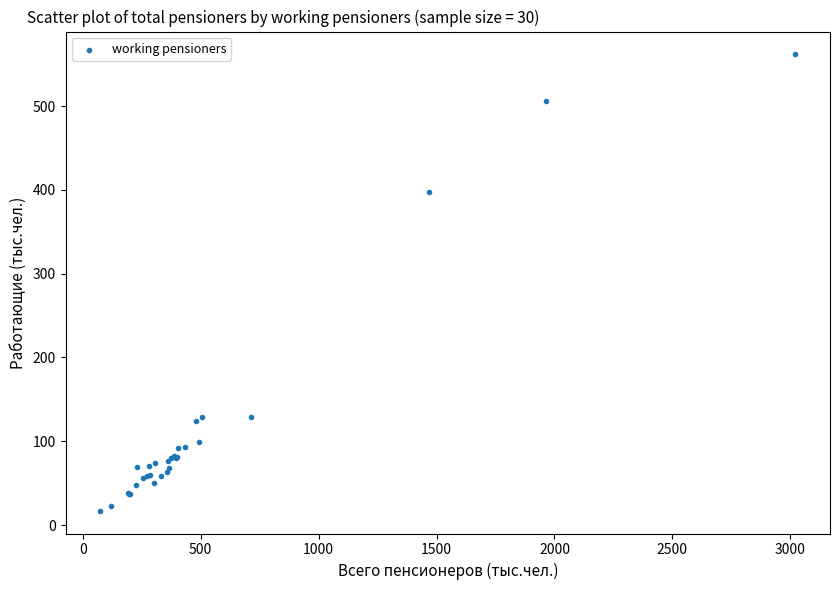

What Y value in the scatter plot is closest to 289?

397.2